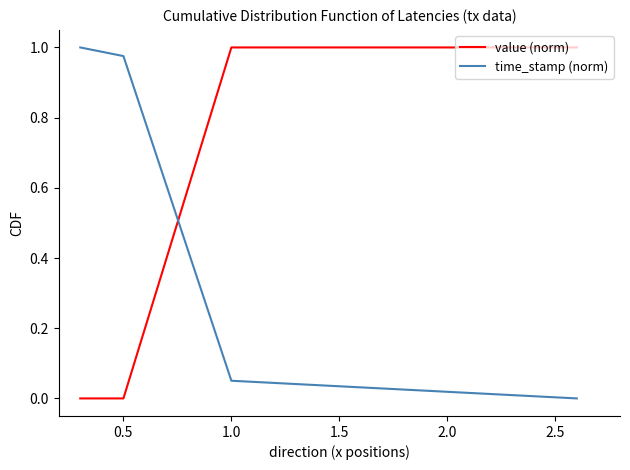

How many times do time_stamp (norm) and value (norm) cross each other?

1